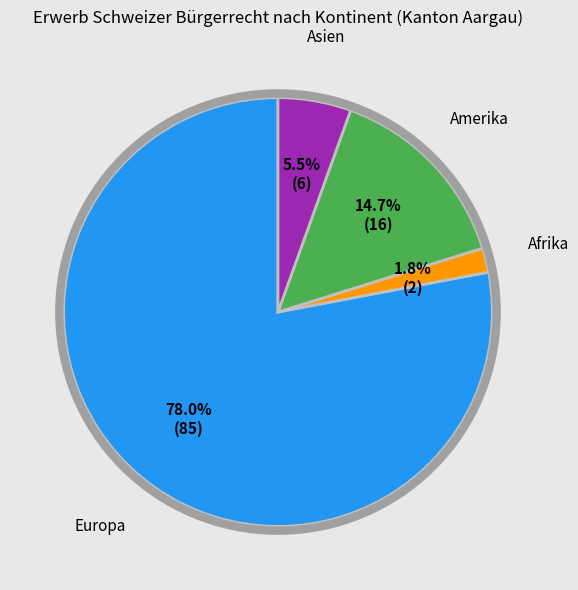

Do Afrika and Europa together represent more than half of the pie?

Yes